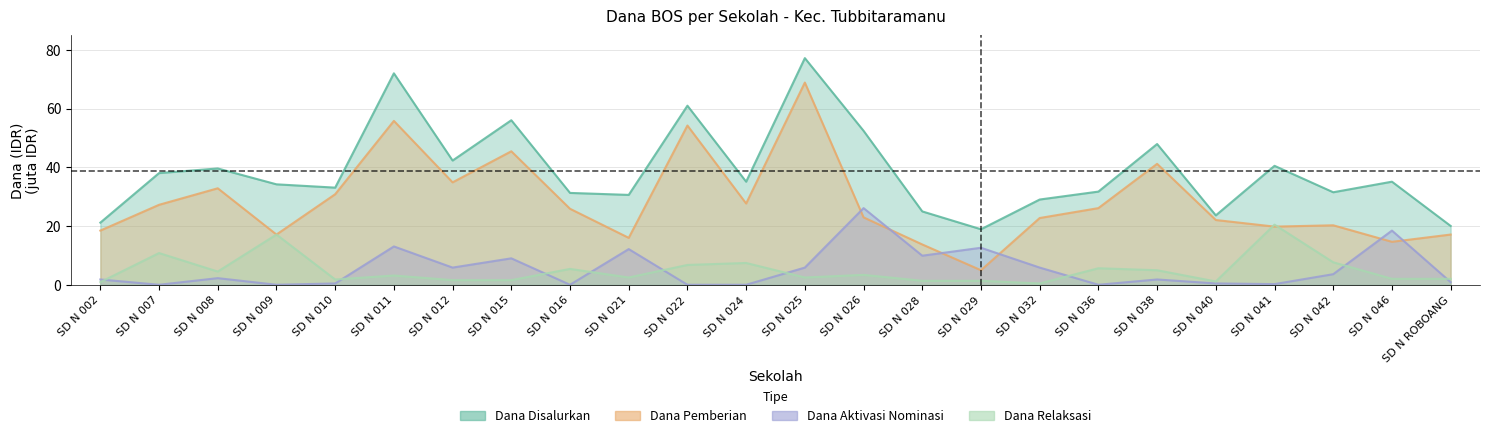

Does the chart display data point markers on the line(s)?

No